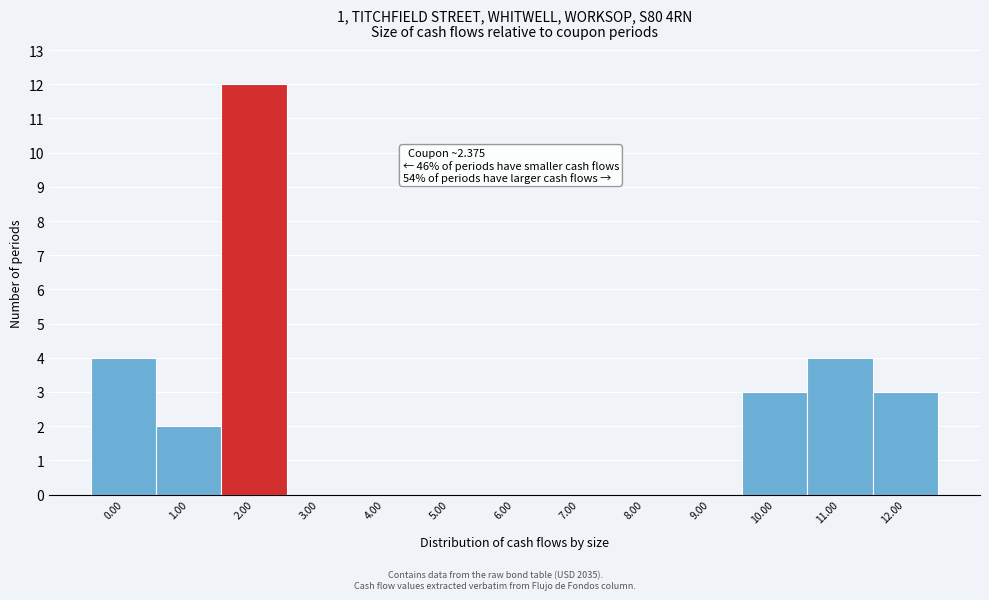

Reading left to right, what are all the values shown in this chart?

0.00=4	1.00=2	2.00=12	3.00=0	4.00=0	5.00=0	6.00=0	7.00=0	8.00=0	9.00=0	10.00=3	11.00=4	12.00=3